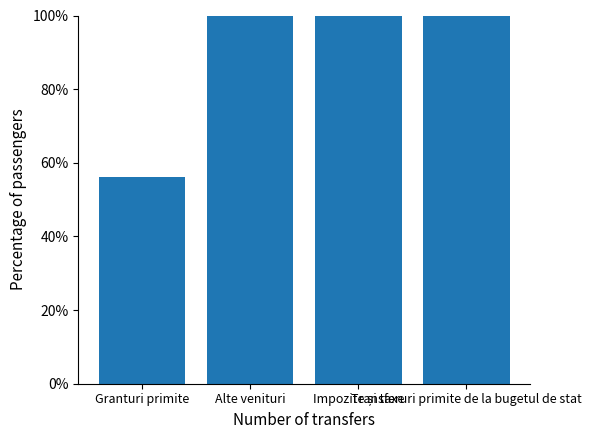

Between Impozite și taxe and Granturi primite, which is larger?

Impozite și taxe